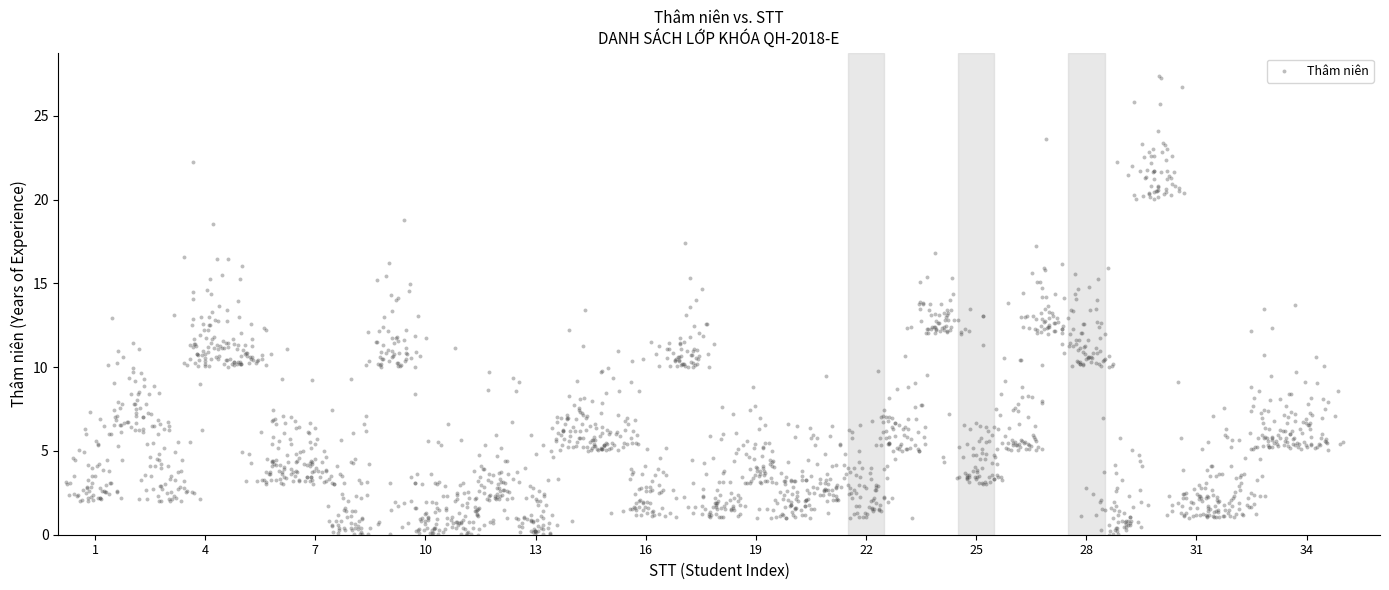

What is the range of X values (max minus min)?

34.8